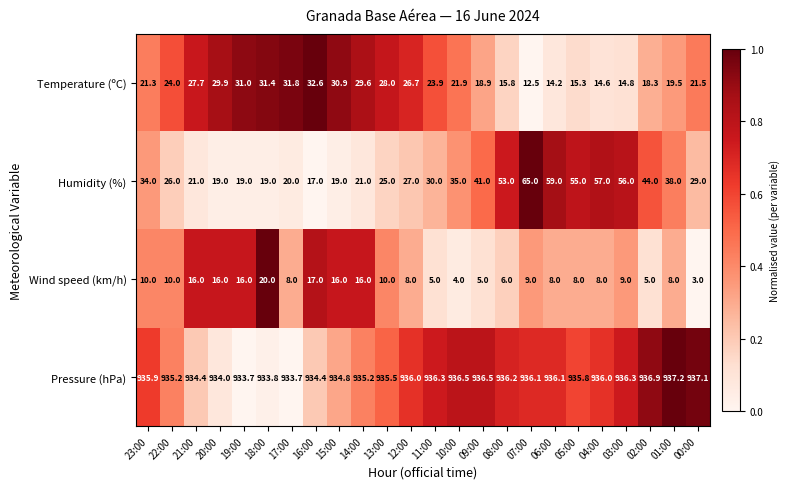

Which series has the widest spread of values?

Humidity (%)